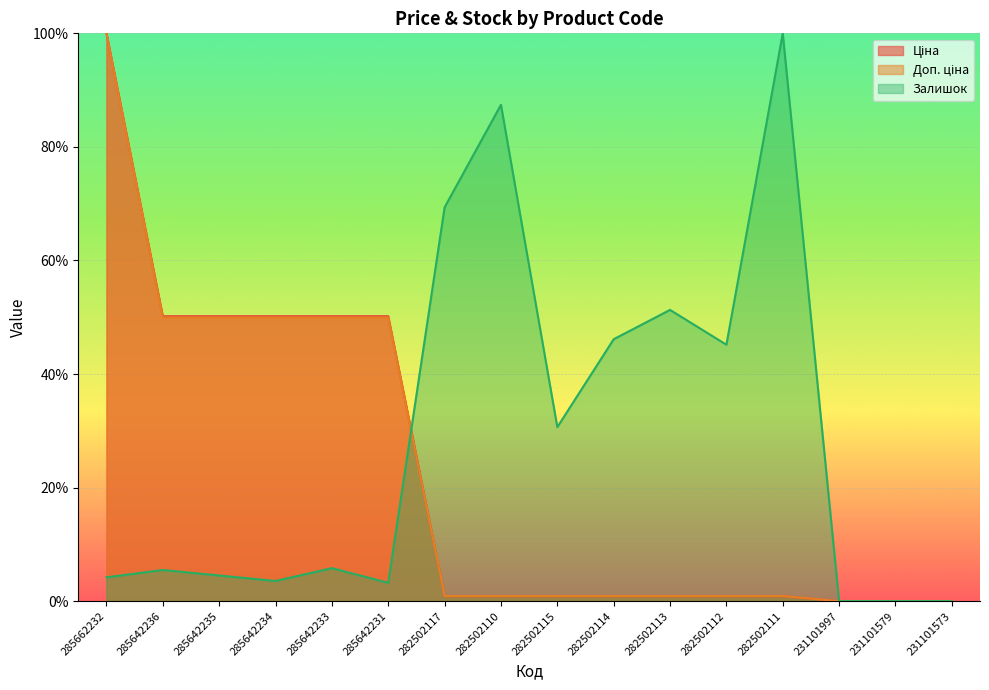

How many values in the Залишок series are below 5?

7